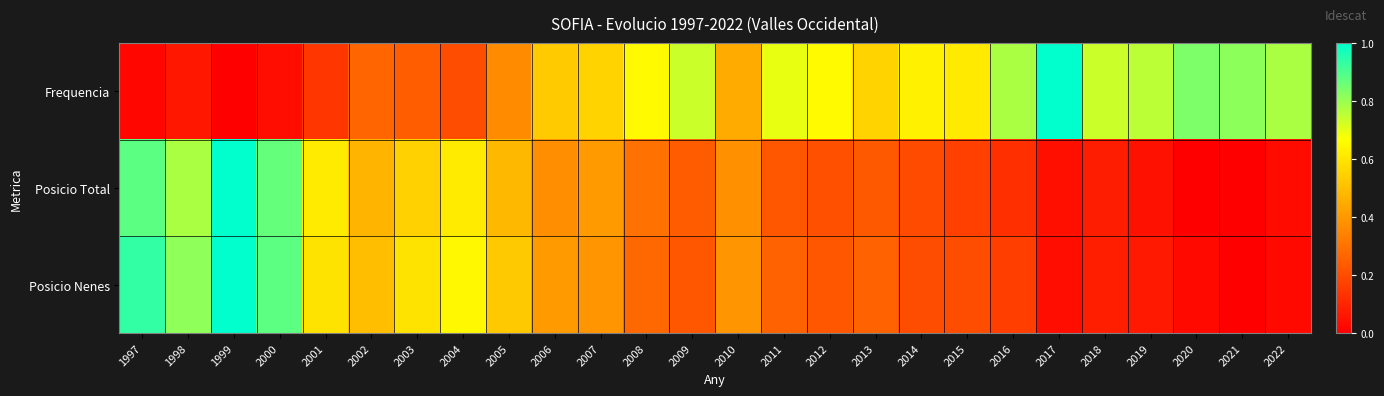

Reading left to right, extract all data points from this chart.

Frequencia: 1997=0.0	1998=0.1	1999=0.0	2000=0.0	2001=0.1	2002=0.3	2003=0.2	2004=0.2	2005=0.4	2006=0.5	2007=0.6	2008=0.7	2009=0.7	2010=0.4	2011=0.7	2012=0.7	2013=0.6	2014=0.6	2015=0.6	2016=0.8	2017=1.0	2018=0.7	2019=0.8	2020=0.8	2021=0.8	2022=0.8
Posicio Total: 1997=0.9	1998=0.8	1999=1.0	2000=0.9	2001=0.6	2002=0.5	2003=0.5	2004=0.6	2005=0.5	2006=0.4	2007=0.4	2008=0.3	2009=0.2	2010=0.4	2011=0.2	2012=0.2	2013=0.2	2014=0.2	2015=0.2	2016=0.1	2017=0.0	2018=0.1	2019=0.0	2020=0.0	2021=0.0	2022=0.0
Posicio Nenes: 1997=0.9	1998=0.8	1999=1.0	2000=0.9	2001=0.6	2002=0.5	2003=0.6	2004=0.6	2005=0.5	2006=0.4	2007=0.4	2008=0.3	2009=0.2	2010=0.4	2011=0.3	2012=0.2	2013=0.3	2014=0.2	2015=0.2	2016=0.2	2017=0.0	2018=0.1	2019=0.1	2020=0.0	2021=0.0	2022=0.0